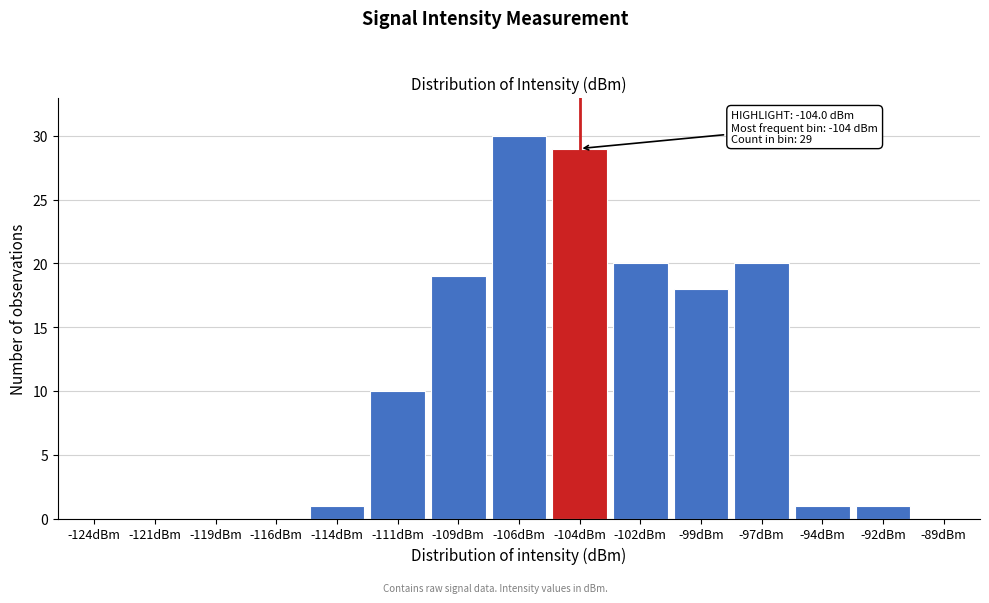

Reading left to right, what are all the values shown in this chart?

-124dBm=0	-121dBm=0	-119dBm=0	-116dBm=0	-114dBm=1	-111dBm=10	-109dBm=19	-106dBm=30	-104dBm=29	-102dBm=20	-99dBm=18	-97dBm=20	-94dBm=1	-92dBm=1	-89dBm=0